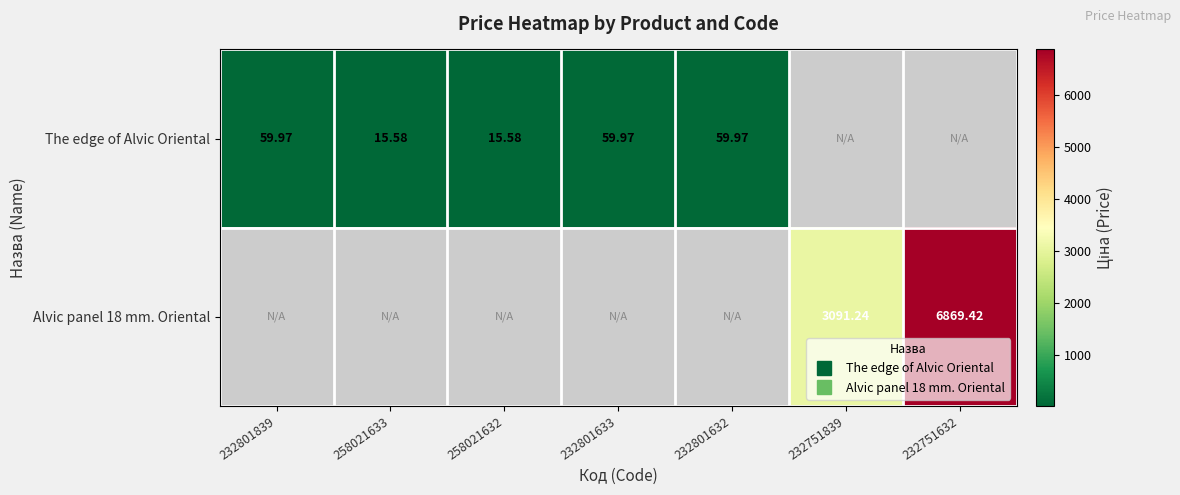

How many data points in The edge of Alvic Oriental are above 59?

3